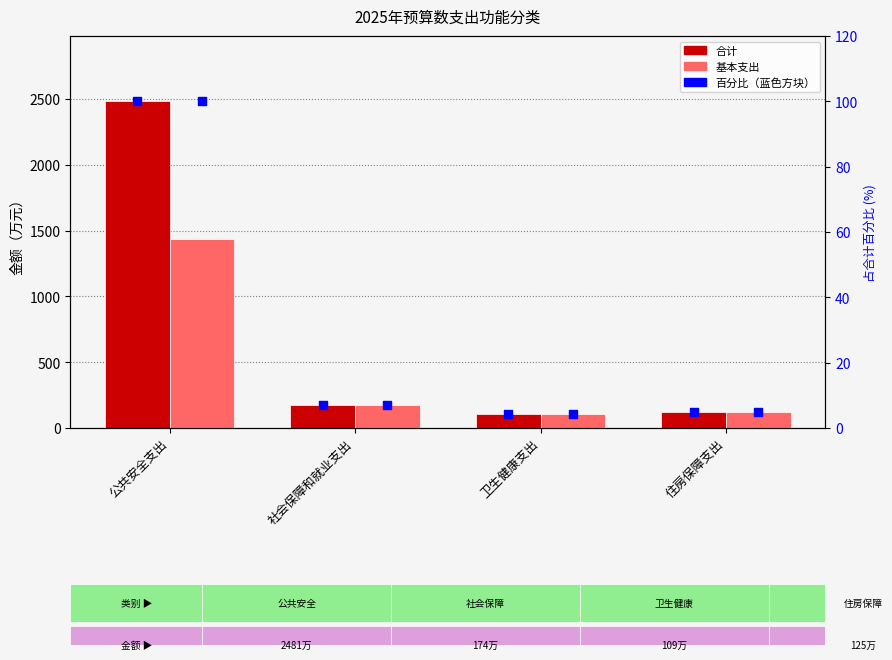

At which category is the sum across all series the highest?

公共安全支出